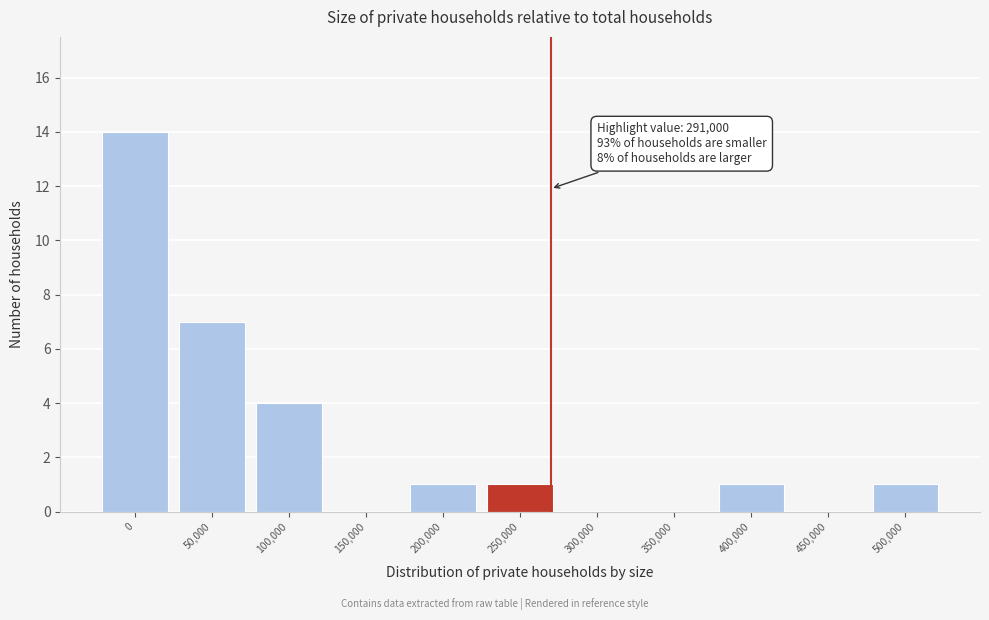

Reading left to right, list all the values displayed in this chart.

0=14	50,000=7	100,000=4	150,000=0	200,000=1	250,000=1	300,000=0	350,000=0	400,000=1	450,000=0	500,000=1